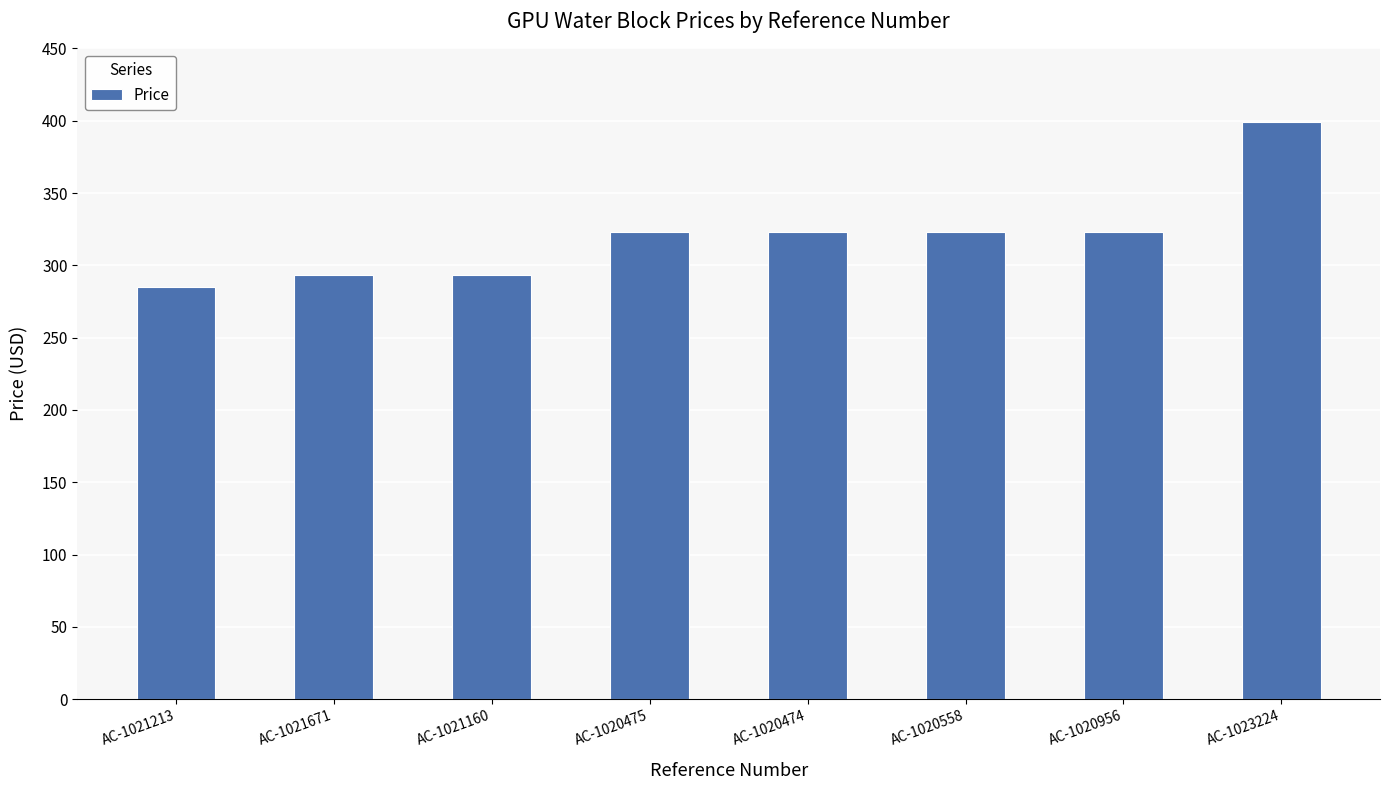

What is the sum of all values?

2563.1